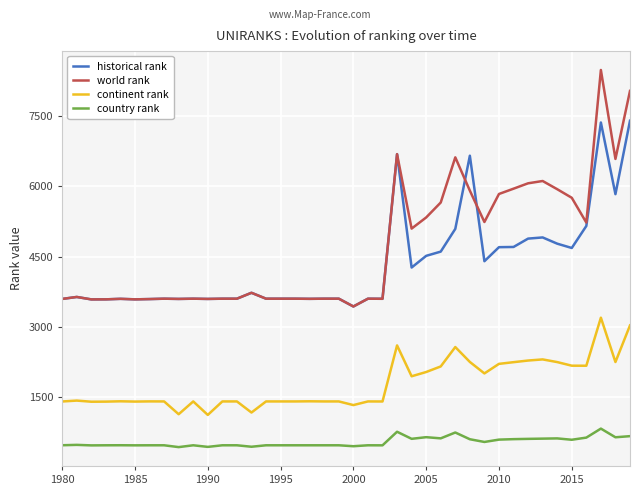

True or false: country rank and historical rank intersect in this chart.

False